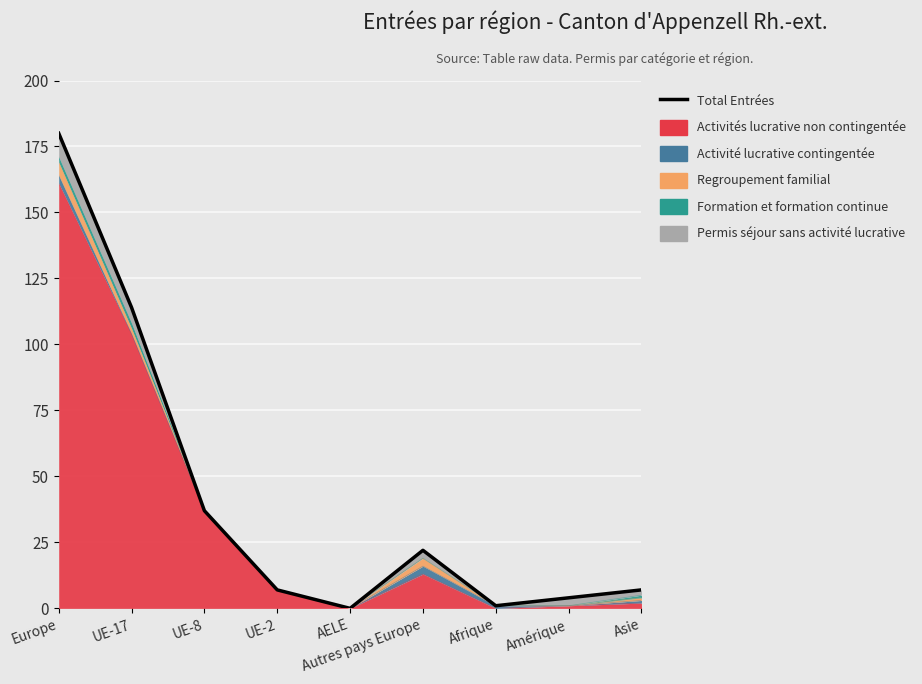

Between UE-8 and AELE, which is larger?

UE-8